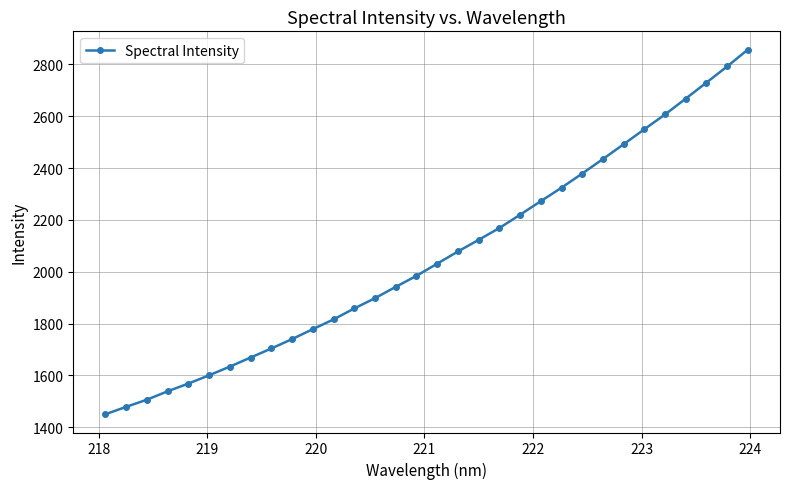

What is the value of the 1st point from the left?

1450.2